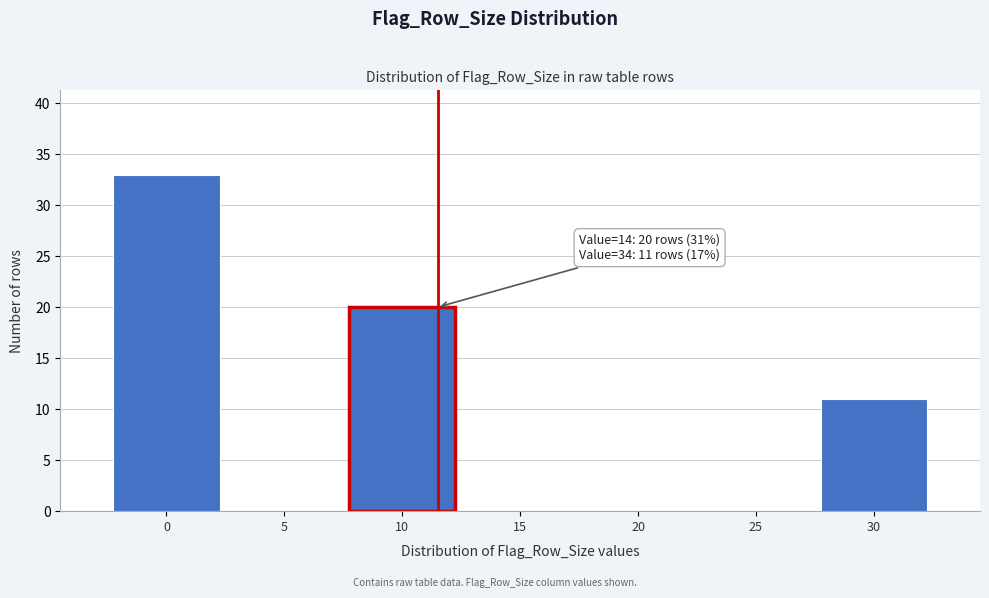

Reading right to left, transcribe all the data shown in this chart.

30=11	25=0	20=0	15=0	10=20	5=0	0=33